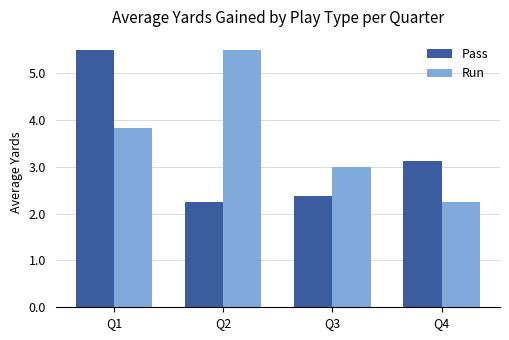

What is the maximum value shown in the chart?

5.5